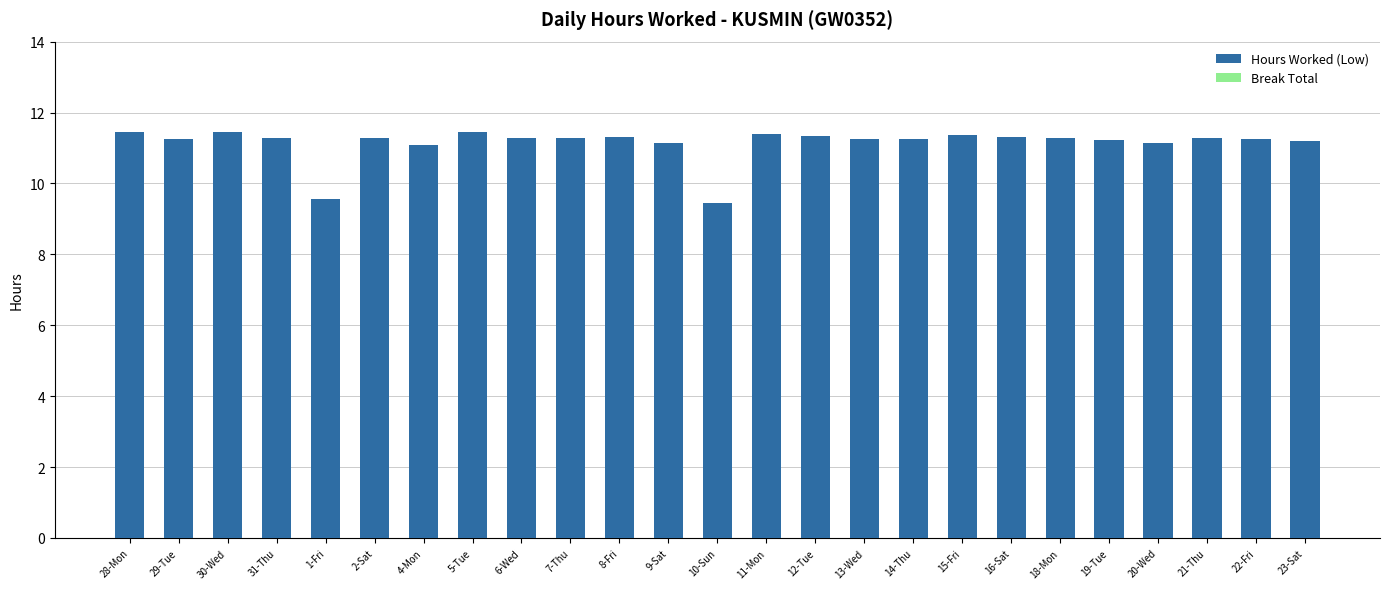

Is it true that the value at 4-Mon is 16.3?

False